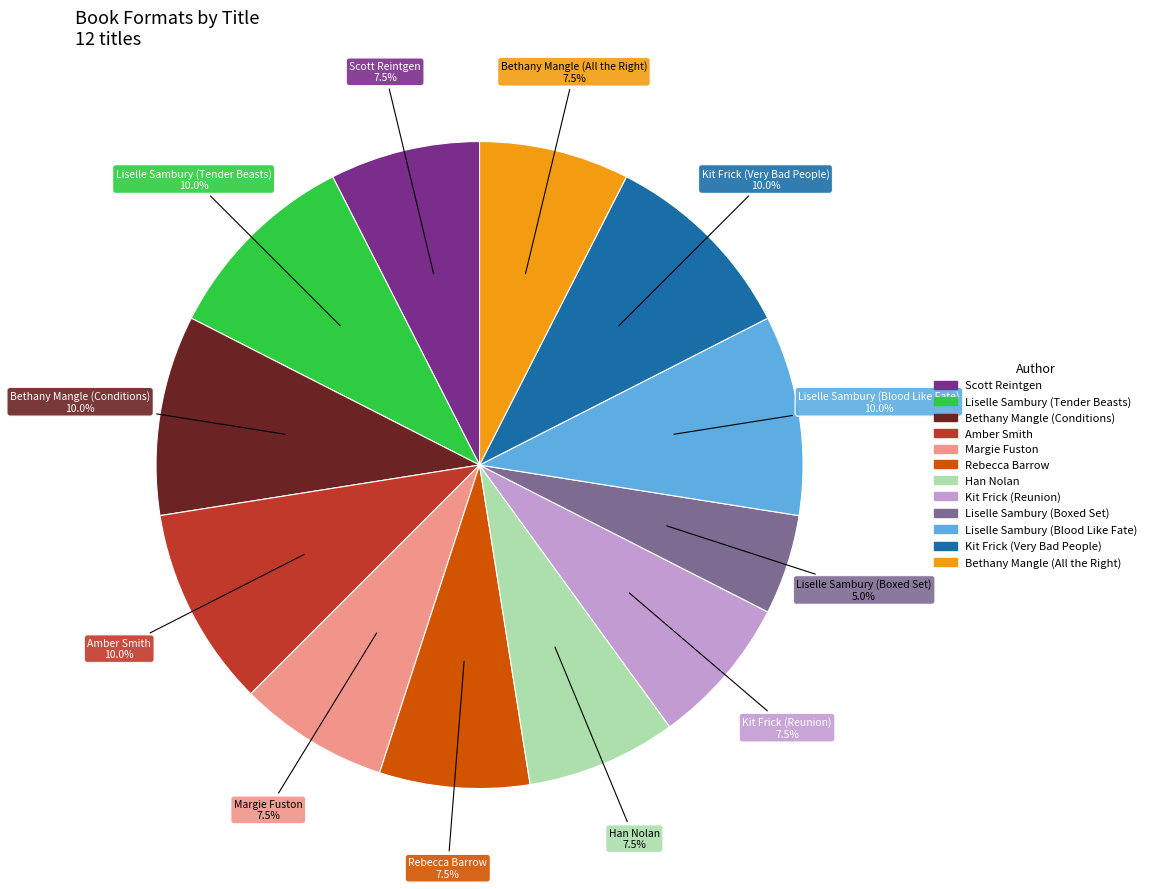

Which category has the smallest portion of the pie?

Liselle Sambury (Boxed Set)